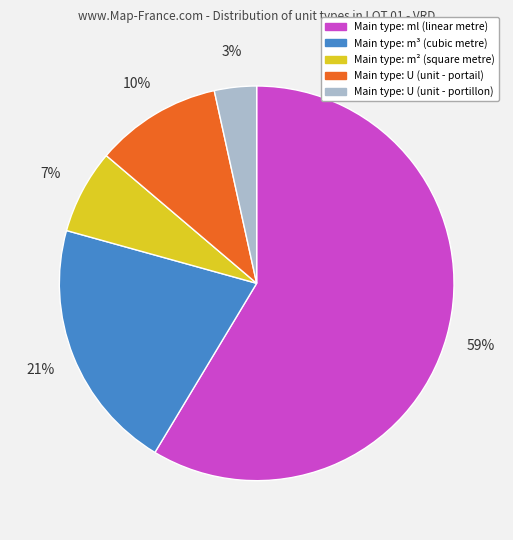

Does any single category account for the majority?

Yes